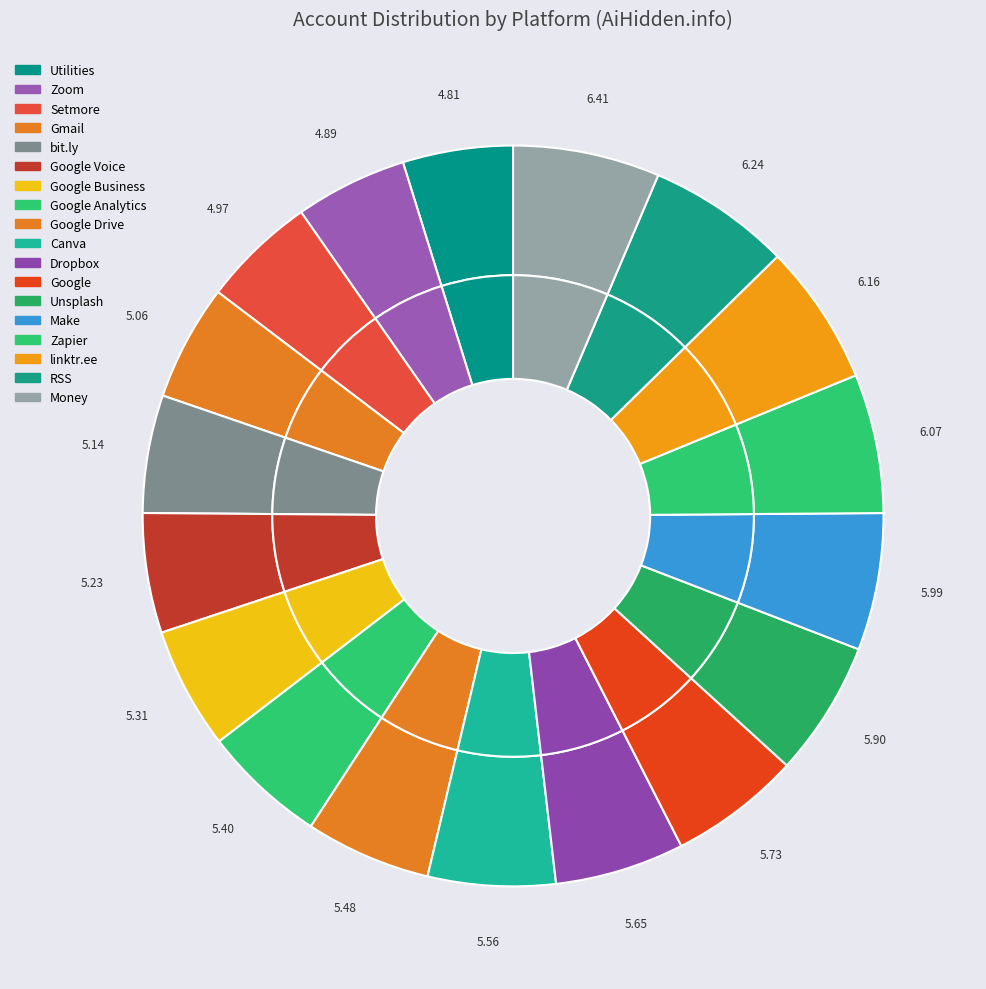

What is the largest slice in the pie chart?

Money